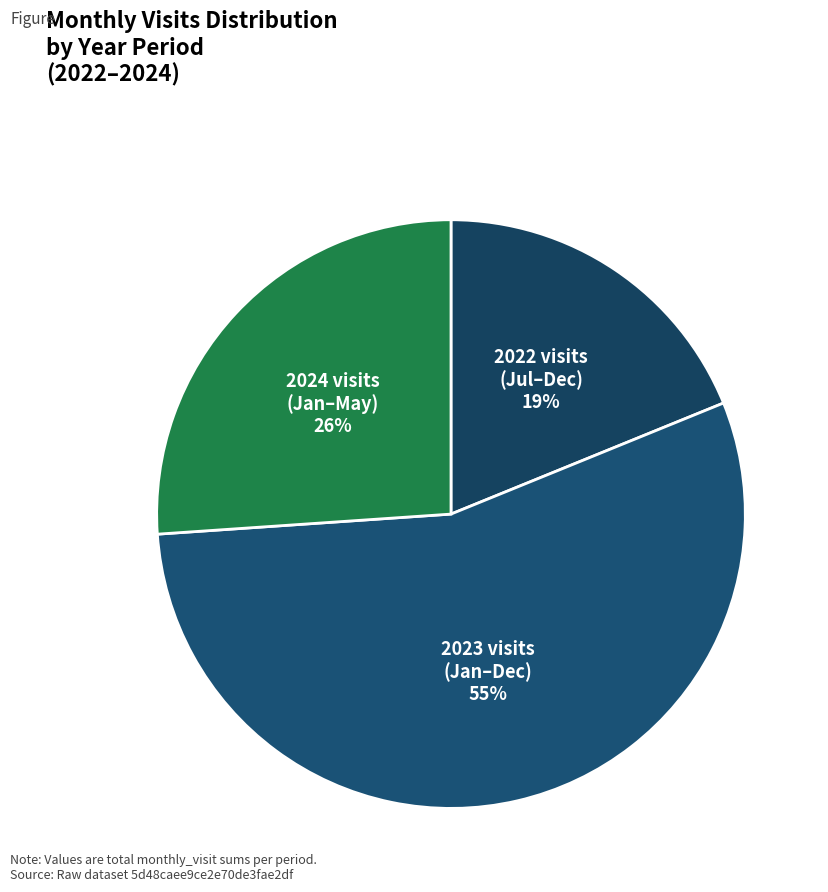

Does 2022 visits (Jul–Dec) represent more than half of the total?

No